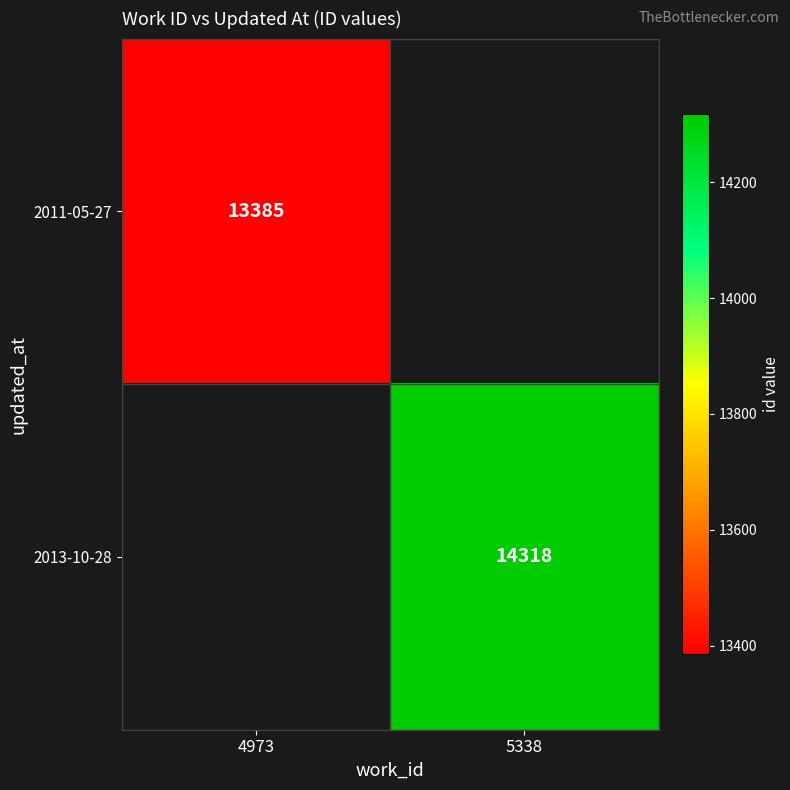

The value of 2013-10-28 at 5338 is 14318. True or false?

True